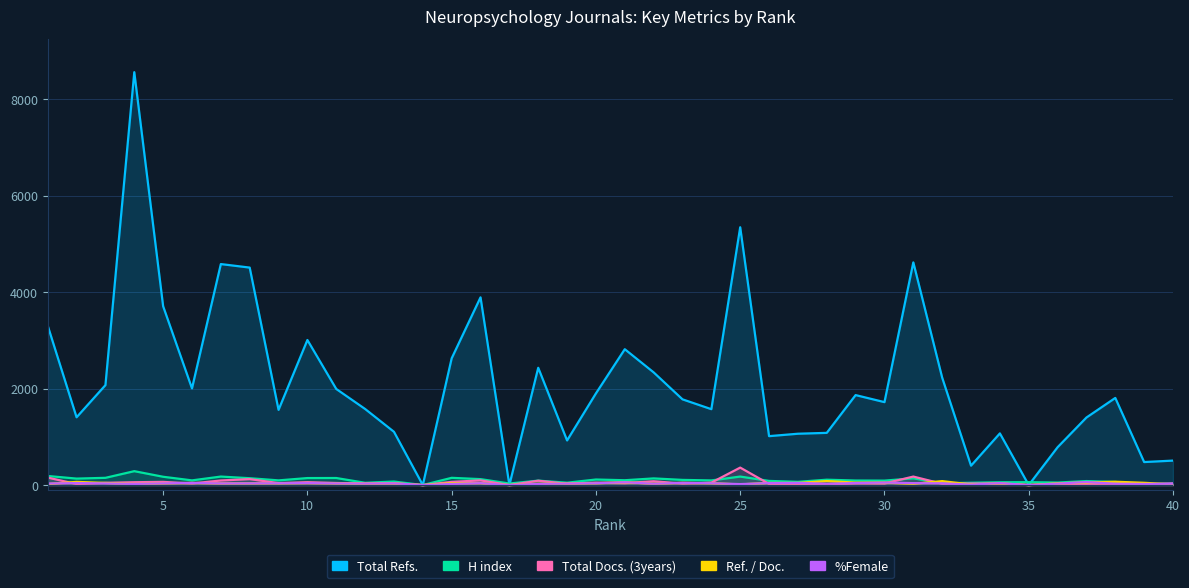

Reading right to left, extract all data points from this chart.

Total Refs.: 40=507	39=477	38=1806	37=1400	36=784	35=0	34=1071	33=402	32=2227	31=4616	30=1719	29=1865	28=1082	27=1064	26=1014	25=5344	24=1573	23=1777	22=2336	21=2816	20=1900	19=925	18=2431	17=0	16=3891	15=2627	14=0	13=1104	12=1577	11=1992	10=3007	9=1559	8=4508	7=4581	6=2004	5=3707	4=8559	3=2071	2=1405	1=3304
H index: 40=30	39=21	38=64	37=83	36=52	35=60	34=58	33=48	32=37	31=140	30=92	29=94	28=111	27=67	26=86	25=176	24=96	23=107	22=138	21=100	20=115	19=49	18=92	17=32	16=123	15=150	14=0	13=73	12=47	11=146	10=145	9=97	8=142	7=176	6=97	5=172	4=288	3=150	2=134	1=188
Total Docs. (3years): 40=33	39=10	38=26	37=26	36=21	35=0	34=30	33=32	32=27	31=176	30=33	29=36	28=13	27=24	26=23	25=362	24=50	23=31	22=79	21=41	20=51	19=27	18=90	17=0	16=97	15=66	14=0	13=34	12=31	11=43	10=60	9=41	8=123	7=95	6=33	5=66	4=59	3=47	2=21	1=155
Ref. / Doc.: 40=15	39=47	38=69	37=53	36=37	35=0	34=35	33=12	32=82	31=26	30=52	29=51	28=83	27=44	26=44	25=14	24=37	23=47	22=29	21=59	20=38	19=34	18=27	17=0	16=40	15=39	14=0	13=36	12=32	11=34	10=42	9=37	8=35	7=34	6=45	5=36	4=23	3=44	2=66	1=21
%Female: 40=29	39=22	38=28	37=63	36=30	35=0	34=40	33=9	32=36	31=40	30=52	29=42	28=28	27=45	26=41	25=20	24=37	23=47	22=28	21=59	20=38	19=32	18=24	17=0	16=39	15=23	14=0	13=36	12=32	11=34	10=42	9=37	8=35	7=34	6=45	5=36	4=23	3=34	2=42	1=32